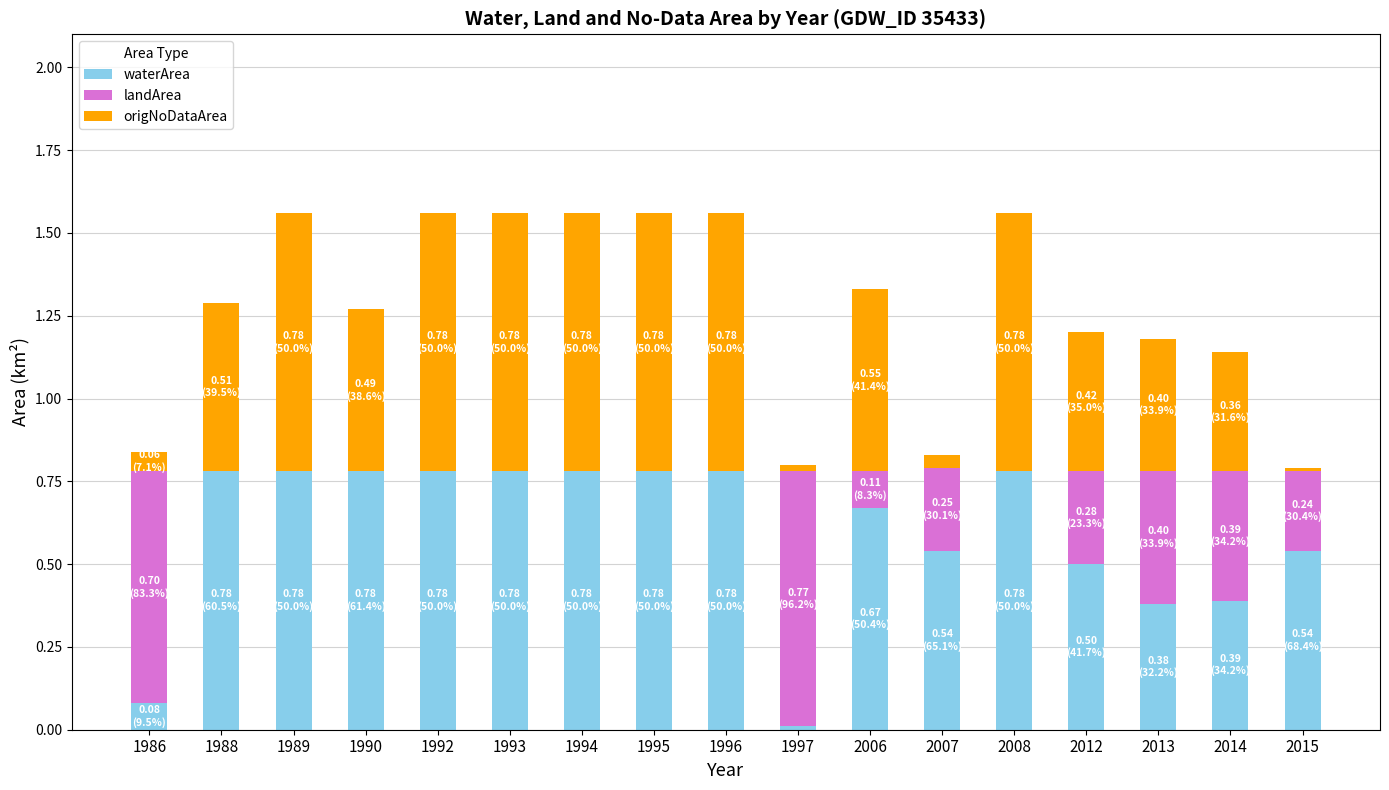

How many series are shown in this chart?

3